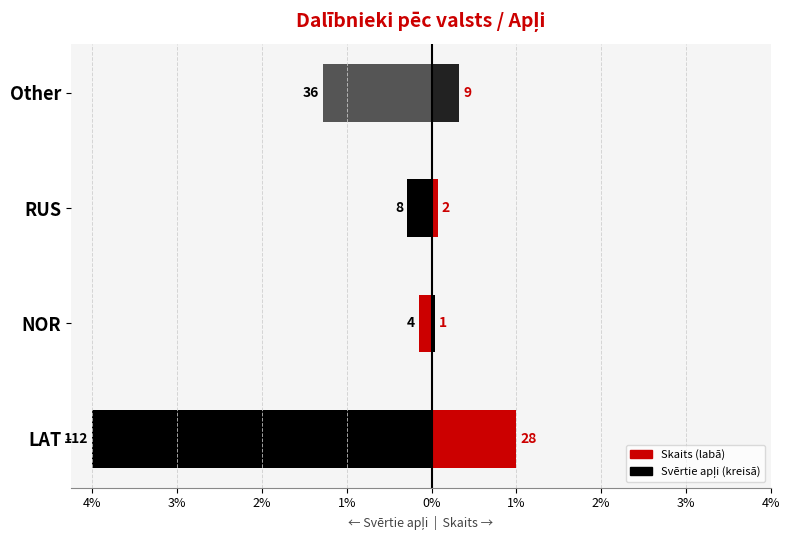

How many bars are there in total?

8